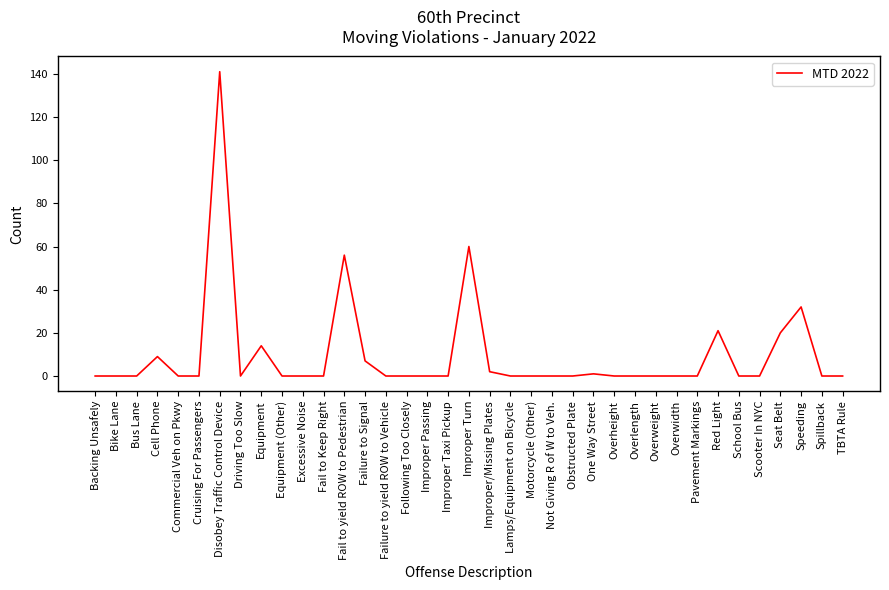

What is the maximum value shown in the chart?

141